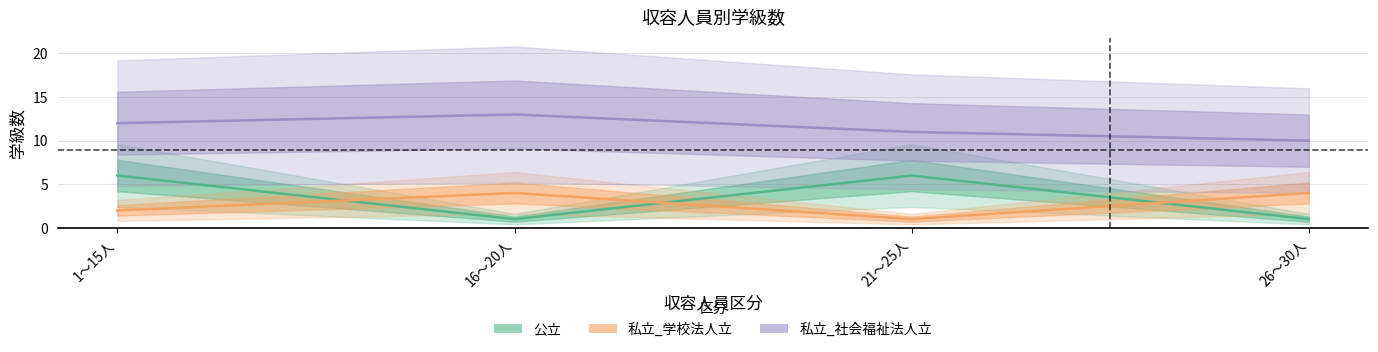

Does the chart display data point markers on the line(s)?

No